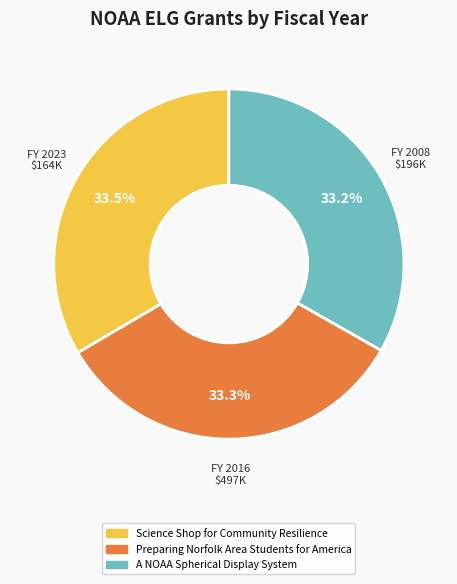

How much of the chart is everything except A NOAA Spherical Display System?

66.8%